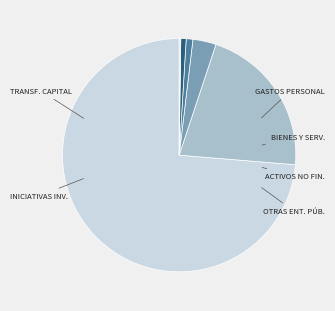

Which slice is the smallest?

A OTRAS ENTIDADES PÚBLICAS